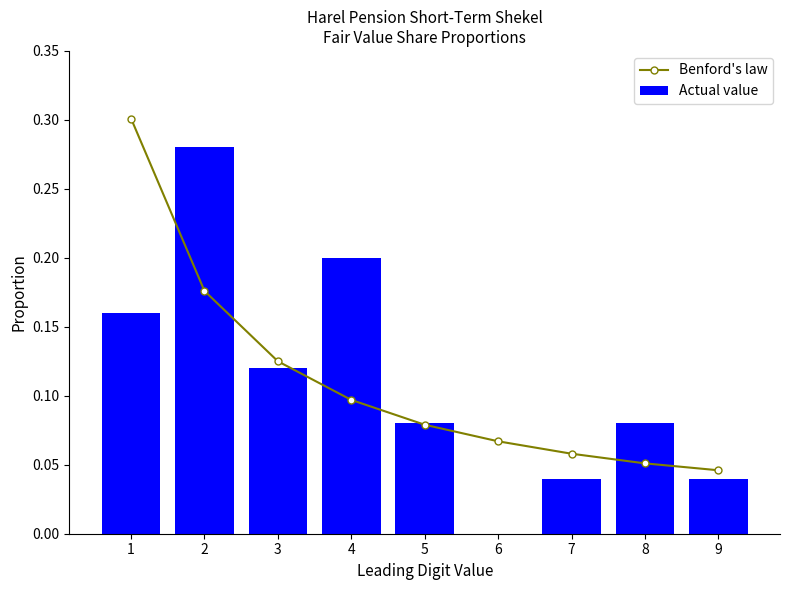

What is the difference between the second highest and minimum values in the Actual value series?

0.2